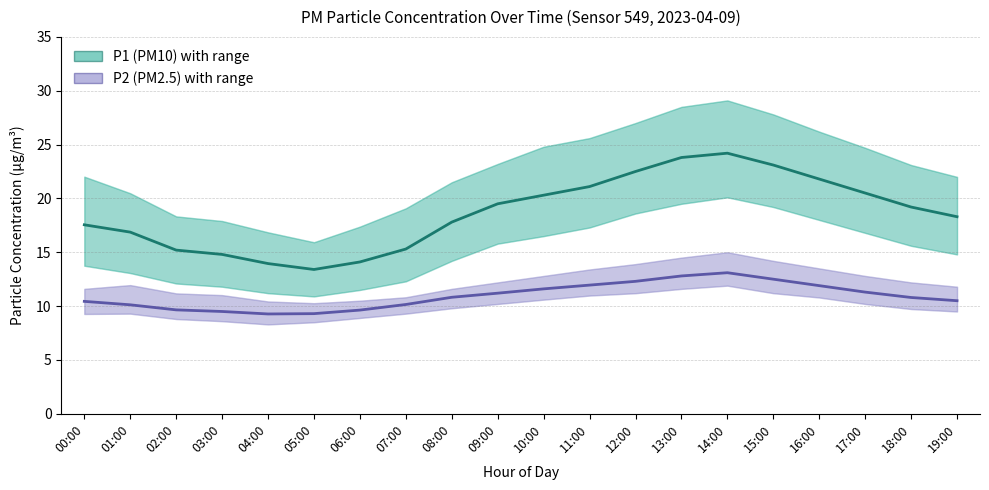

In P2 (PM2.5), how many points are higher than both neighbors (excluding endpoints)?

1